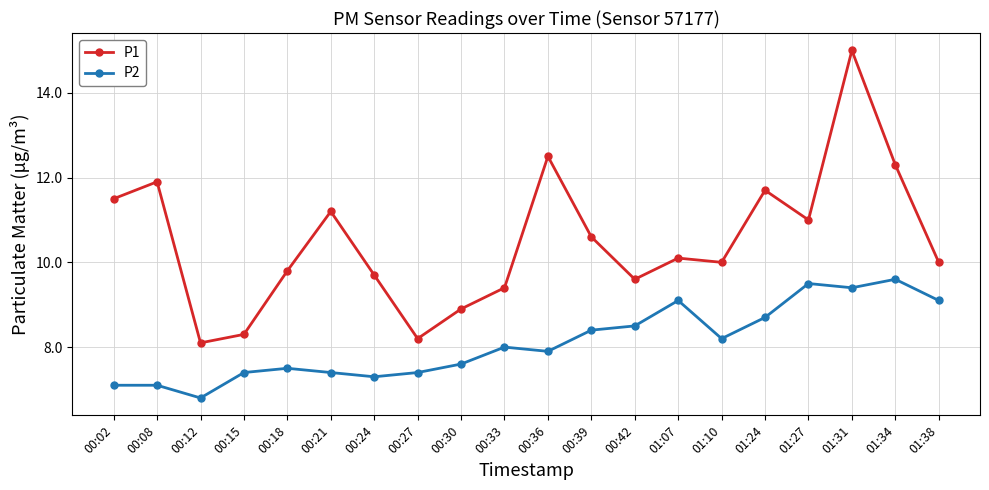

Is the value of P1 at 01:38 greater than the value of P2 at 00:02?

Yes